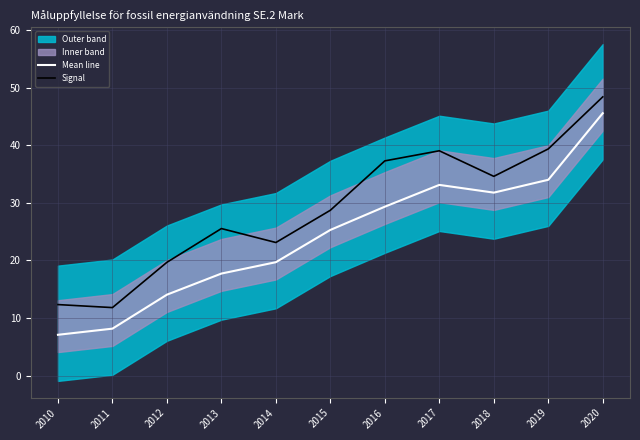

The Signal series shows 14.2 at 2013. True or false?

False